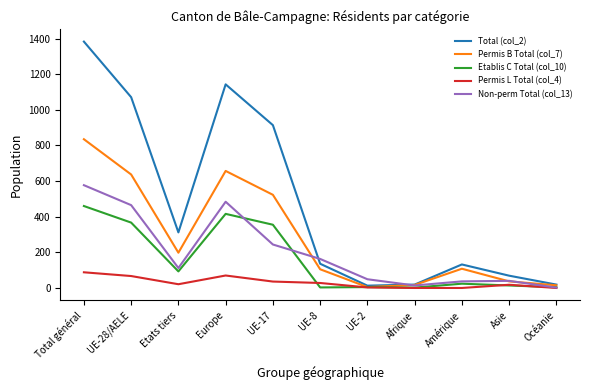

List the series in order of their peak value, lowest first.

Permis L Total (col_4), Etablis C Total (col_10), Non-perm Total (col_13), Permis B Total (col_7), Total (col_2)